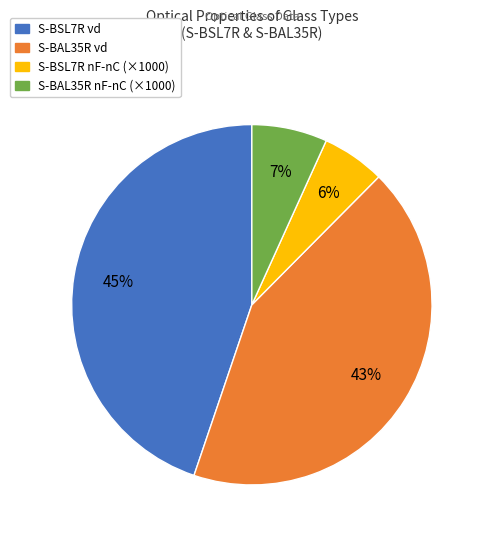

How many slices are in this pie chart?

4